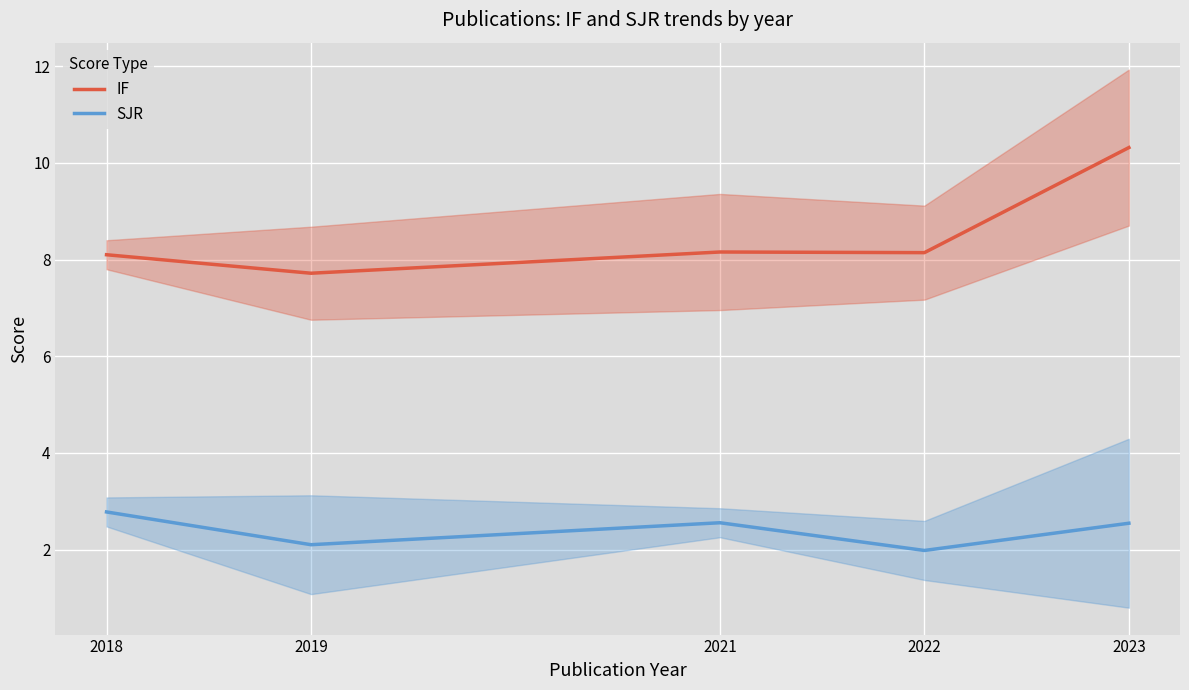

At which category is the sum across all series the highest?

2023